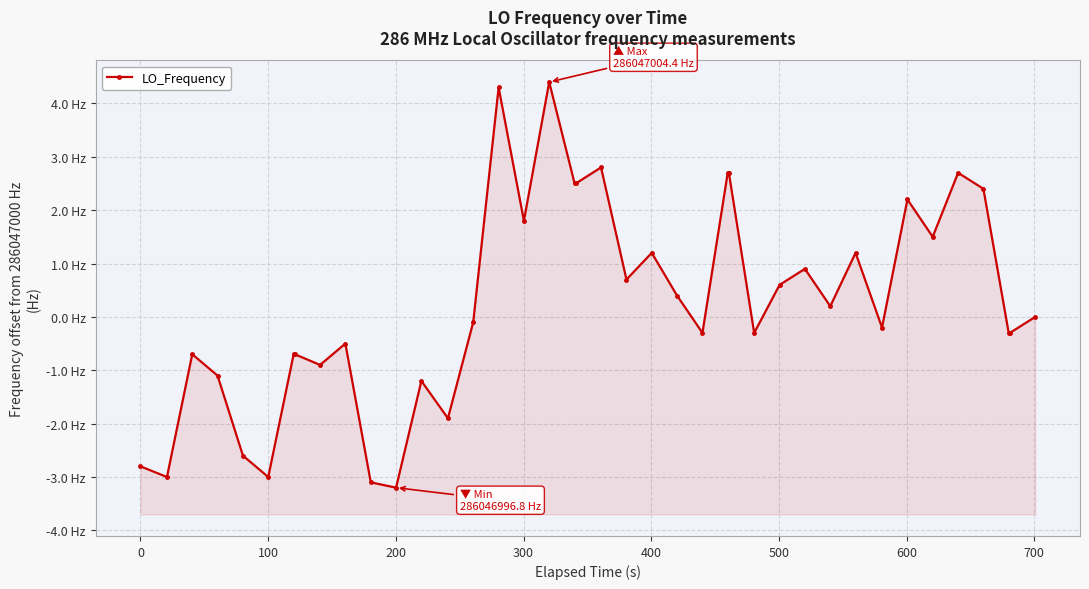

True or false: the data shows 1.0 at 16.

False